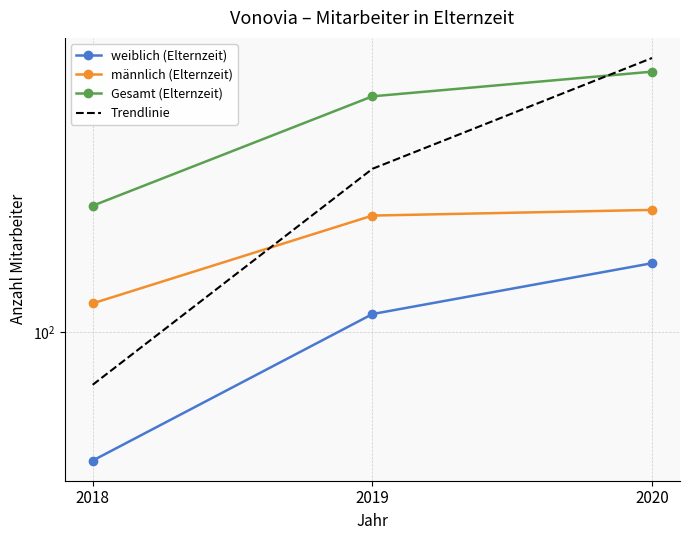

The value of weiblich (Elternzeit) at 2019 is 108. True or false?

True